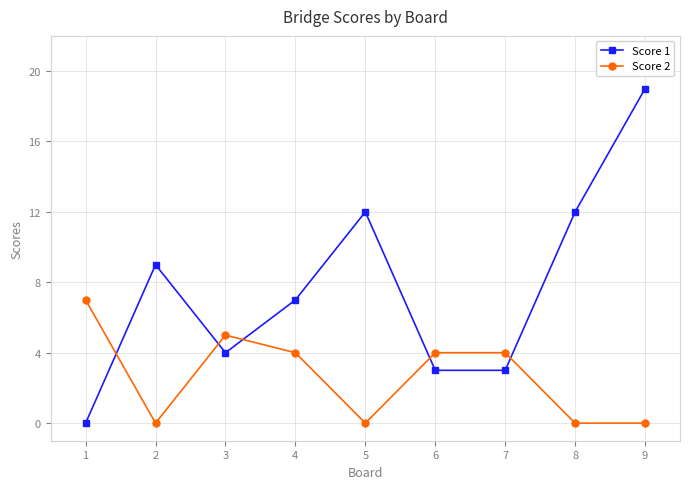

At how many categories does at least one series exceed 18?

1